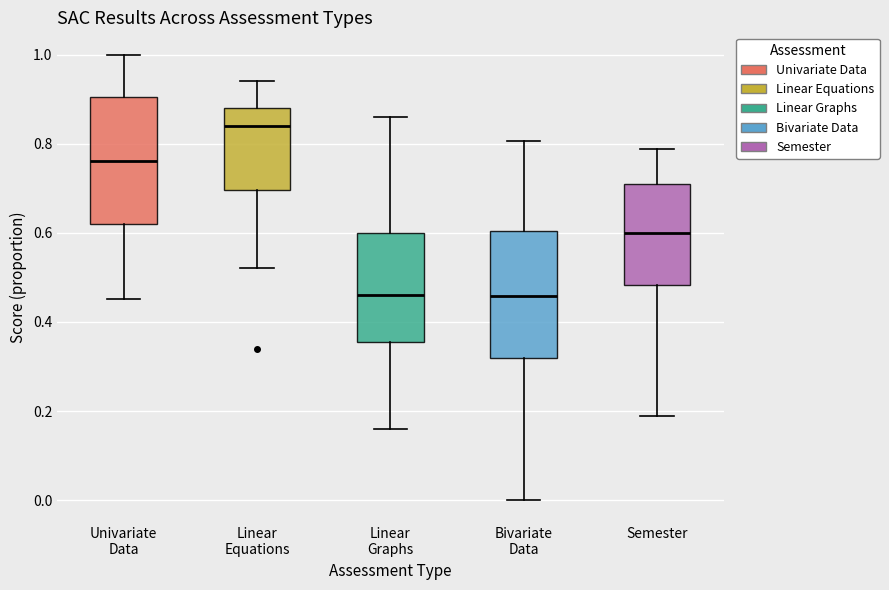

Where does the upper whisker of the box for Semester end on the y-axis? The values are not printed on the chart, so give them approximately, as read against the axis.

0.78